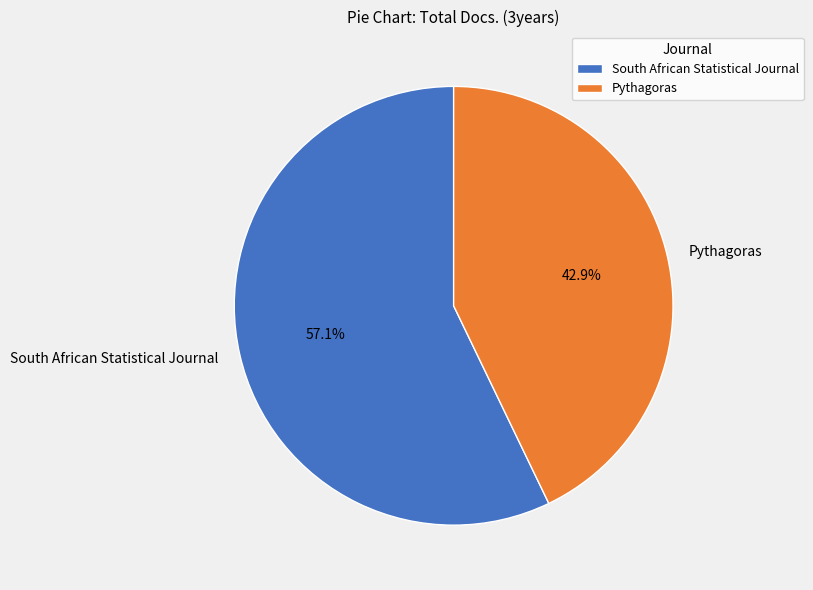

Count the number of slices in the pie.

2